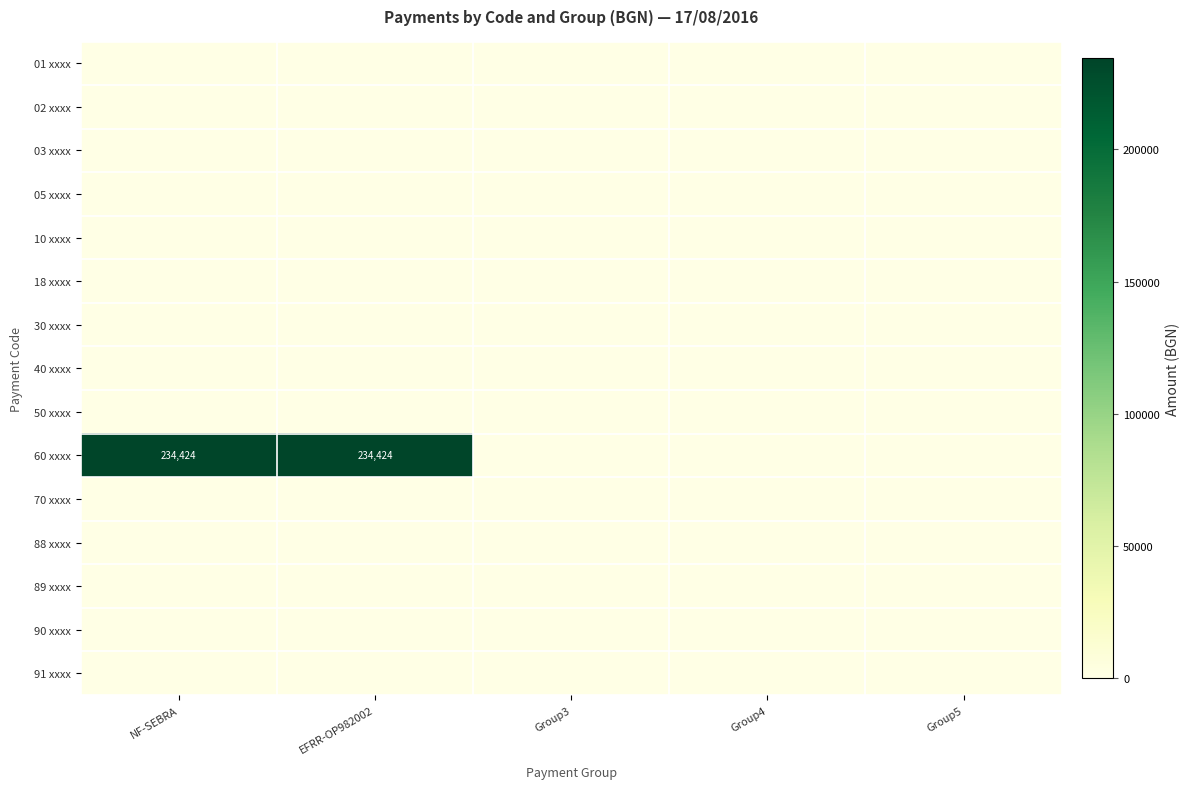

The 60 xxxx series shows 78005 at NF-SEBRA. True or false?

False